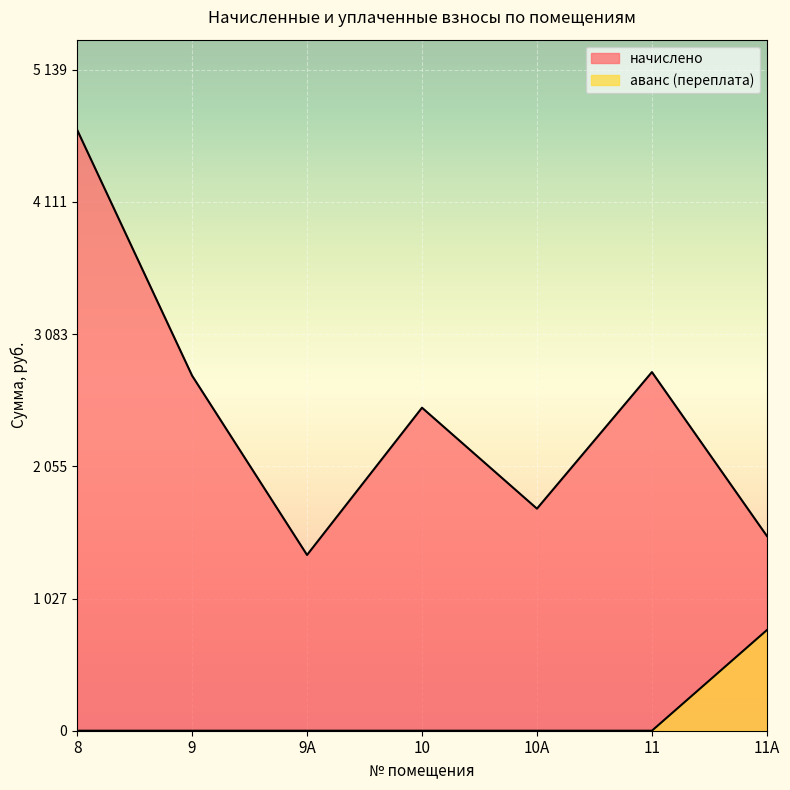

What is the difference between the second highest and second lowest values in the начислено series?

1274.3